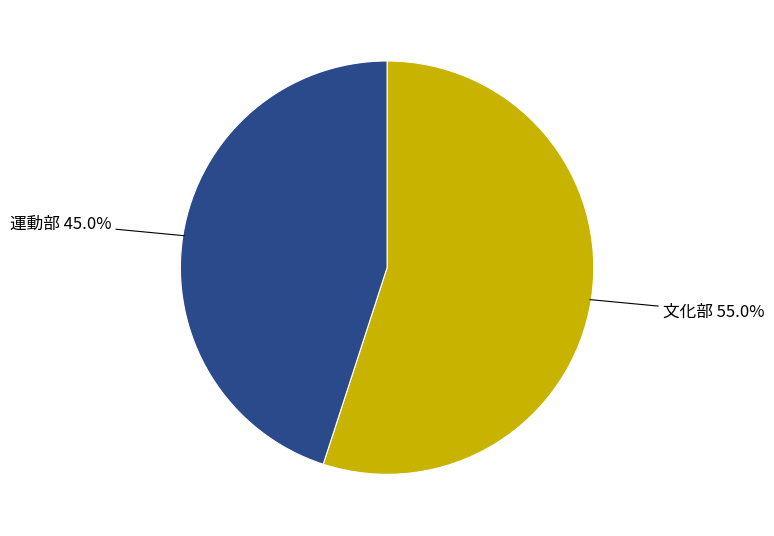

Is there a majority slice in this chart?

Yes